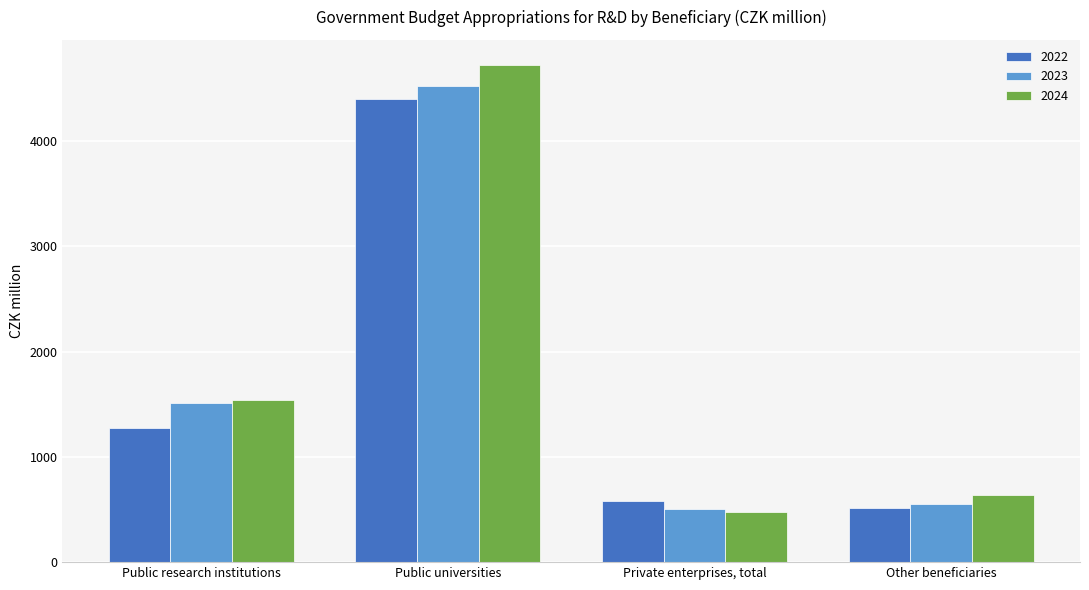

At which label is 2023 closest to 2510?

Public research institutions